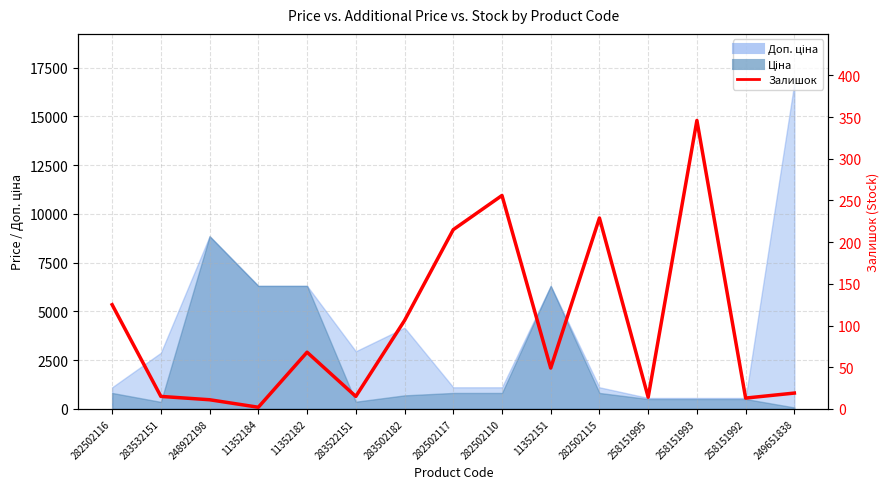

What is the sum of all values?

1483